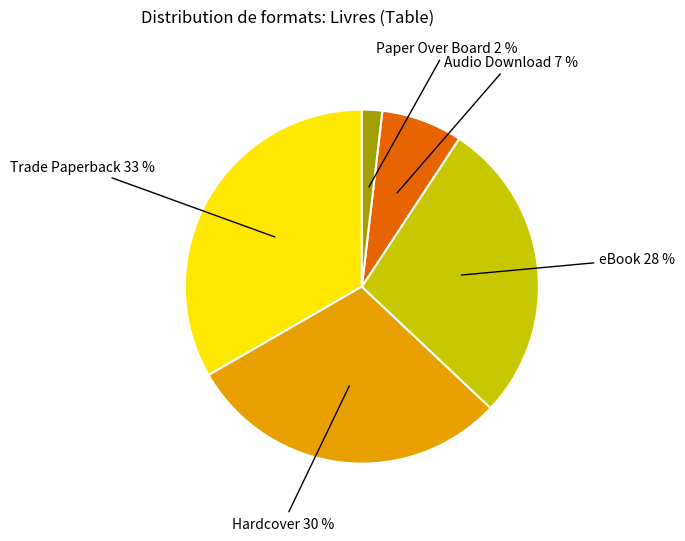

Count the number of slices in the pie.

5